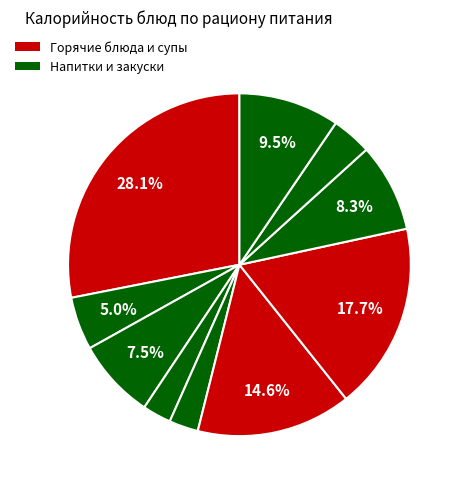

How many segments does this pie chart have?

10